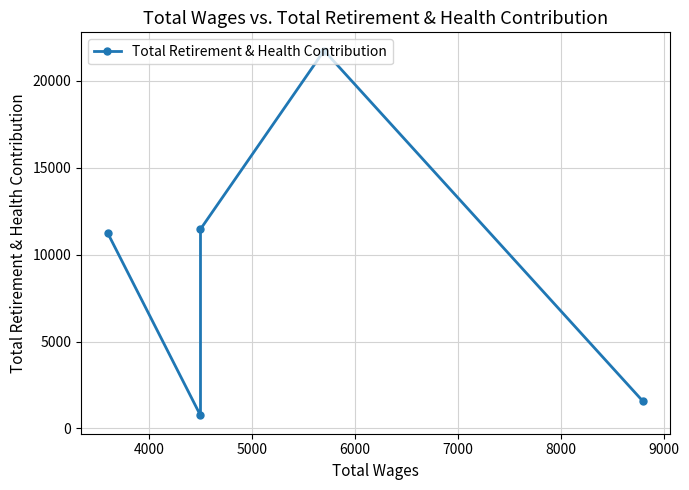

Does the chart have visible grid lines?

Yes